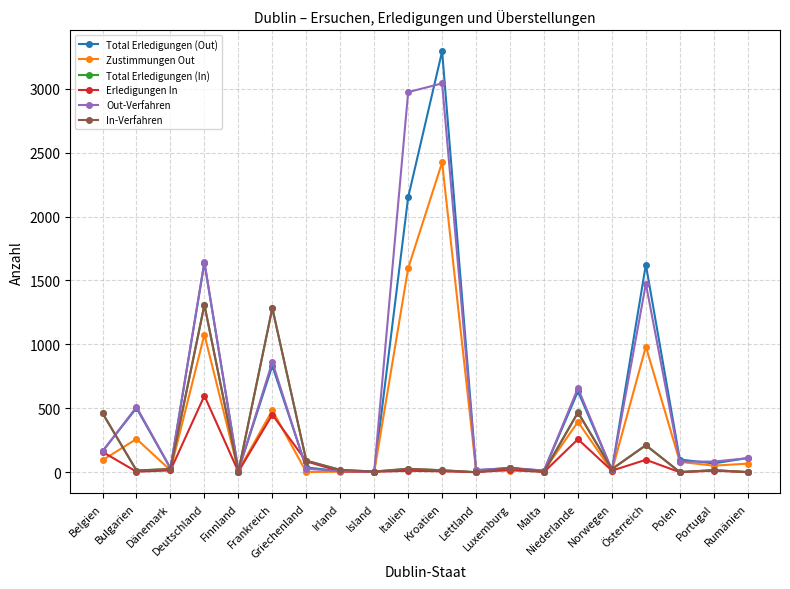

Where does the In-Verfahren series first go above 24?

Belgien